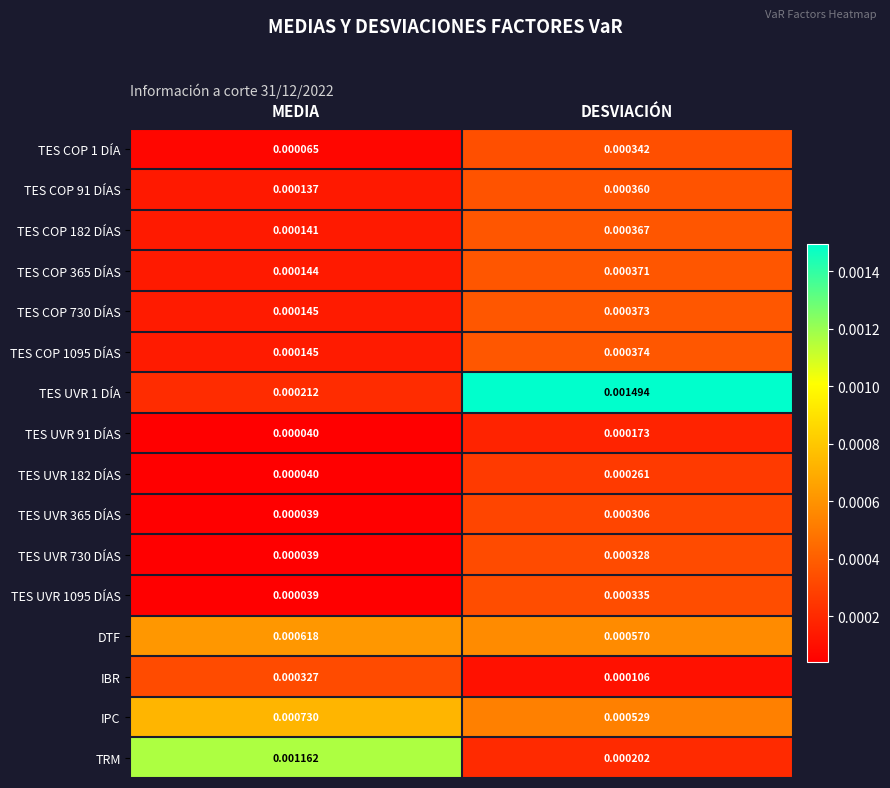

At which label is TRM closest to 0?

DESVIACIÓN